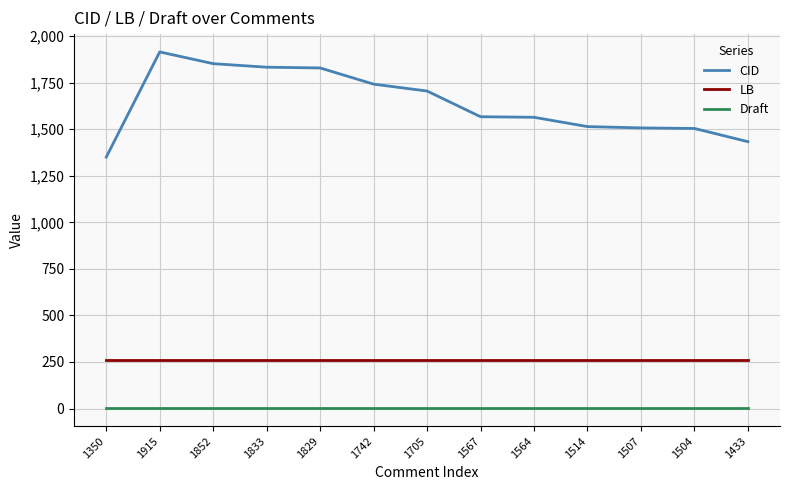

What is the sum of the LB values at 1504 and 1833?

516